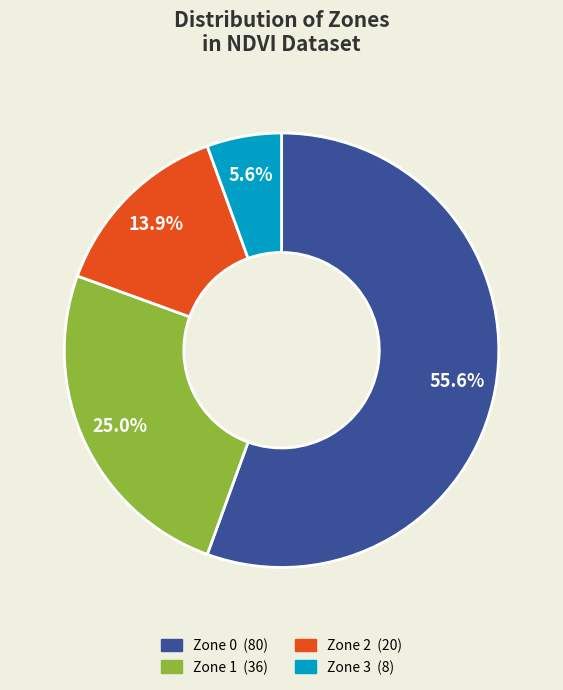

To the nearest percent, what portion does Zone 3 represent?

6%